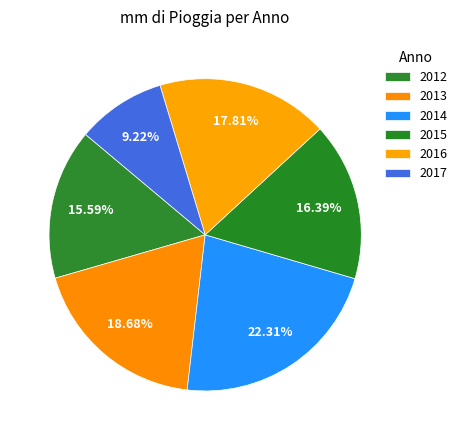

To the nearest percent, what is the difference between the largest and smallest slice percentages?

13%